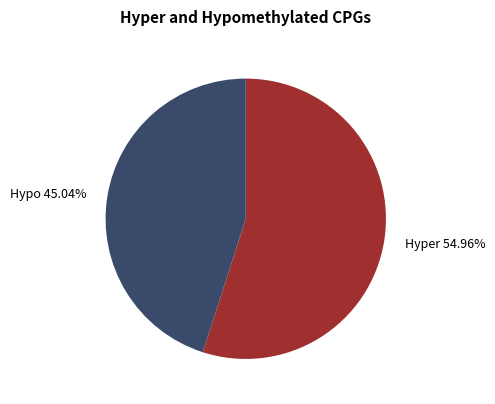

Is the sum of Hyper 54.96% and Hypo 45.04% greater than half?

Yes